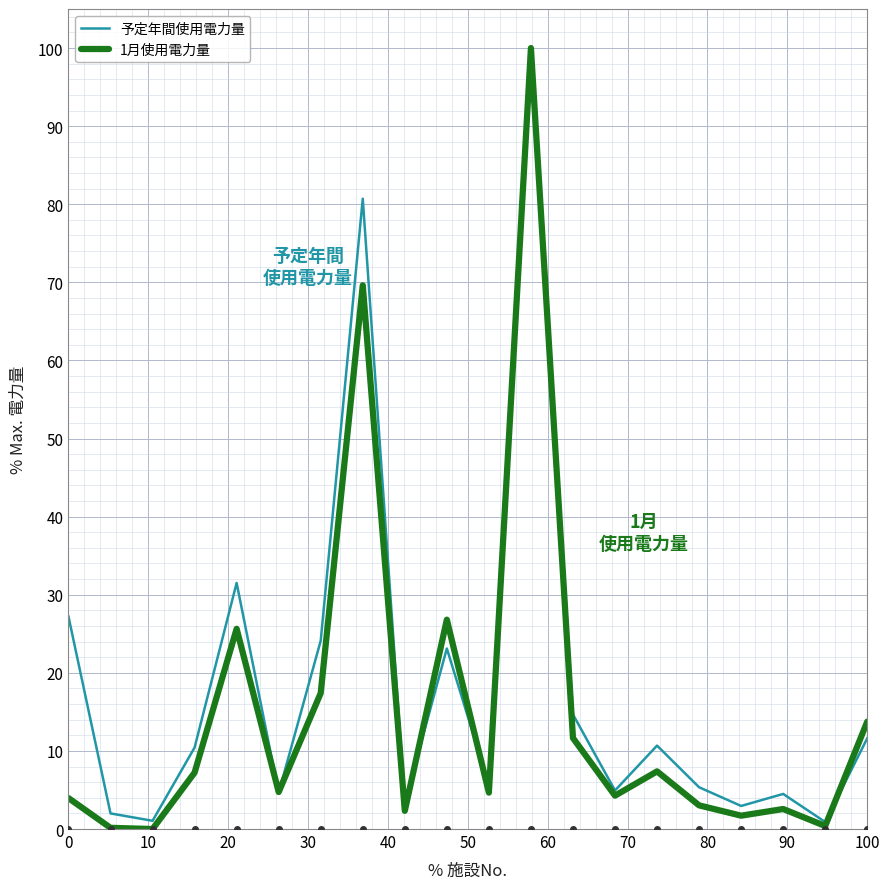

Which series has the largest range (max minus min)?

1月使用電力量